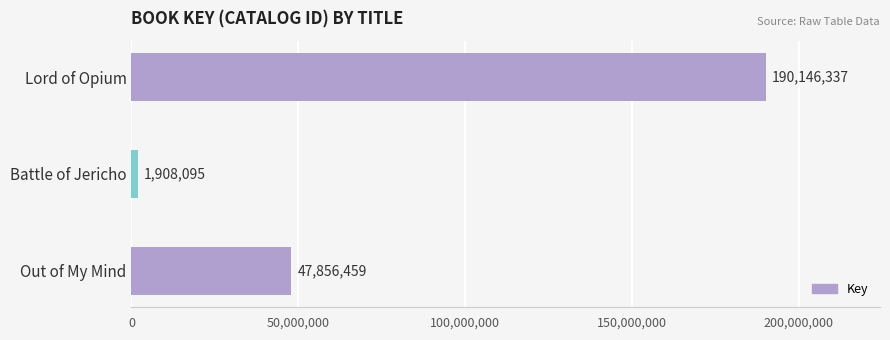

List the labels in order of value, largest first.

Lord of Opium, Out of My Mind, Battle of Jericho